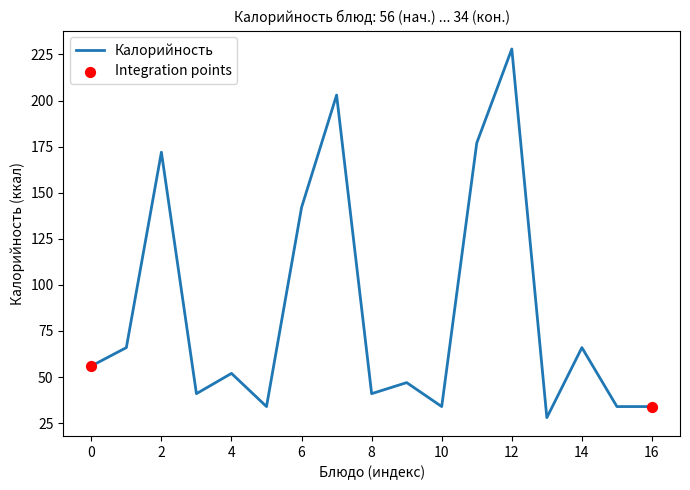

What is the greatest value displayed?

228